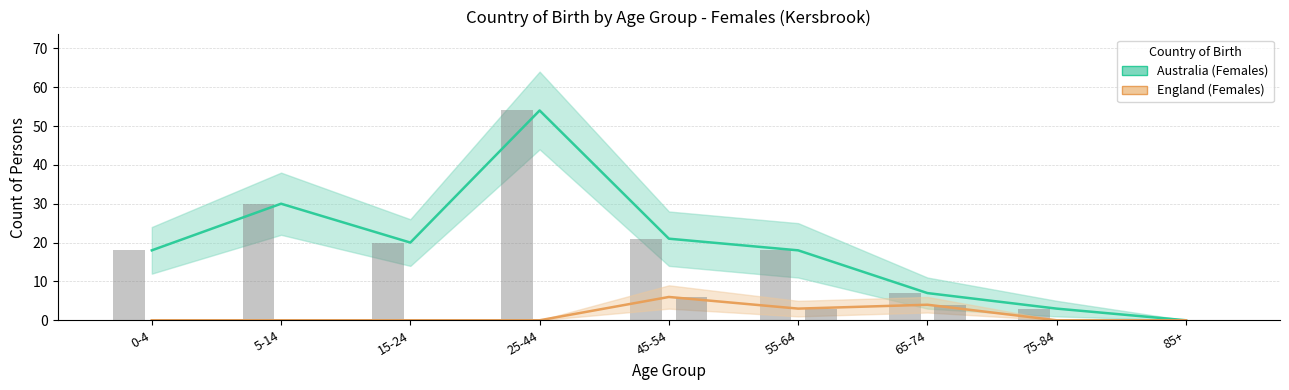

True or false: England (Females) has a value of 0 at 5-14.

True